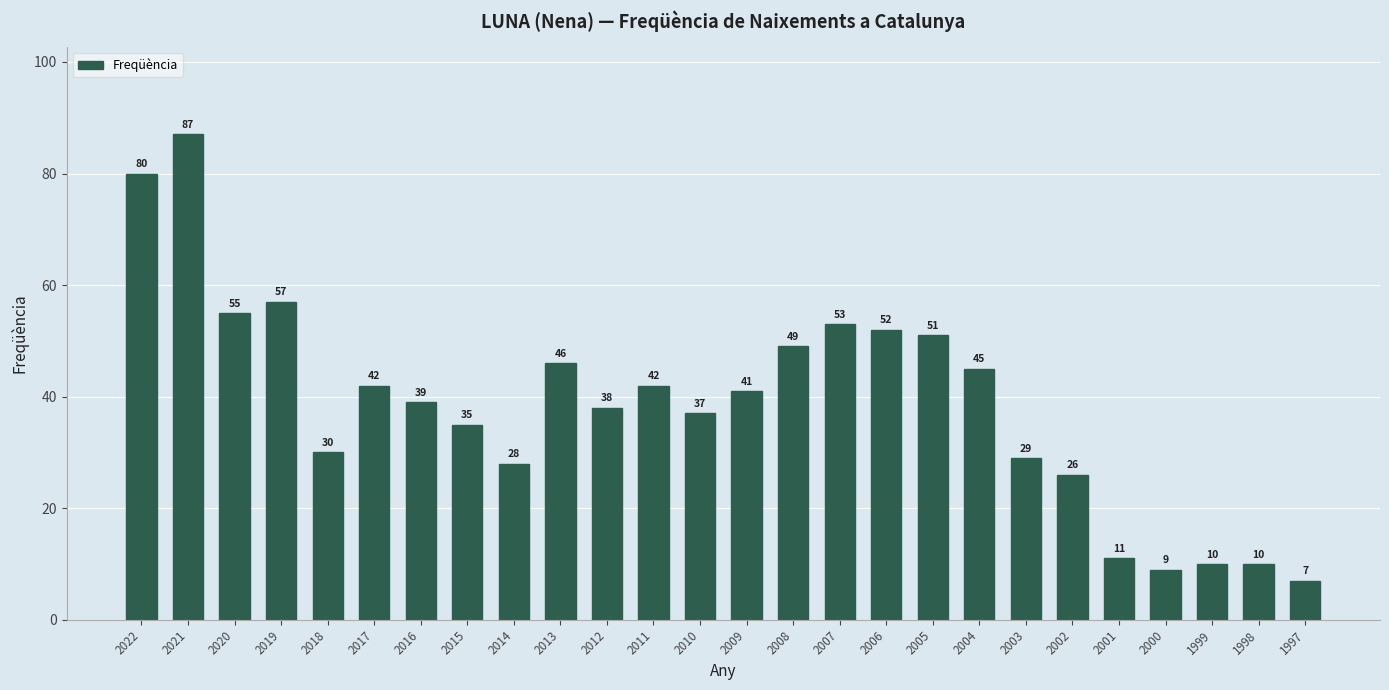

Are the bars horizontal?

No